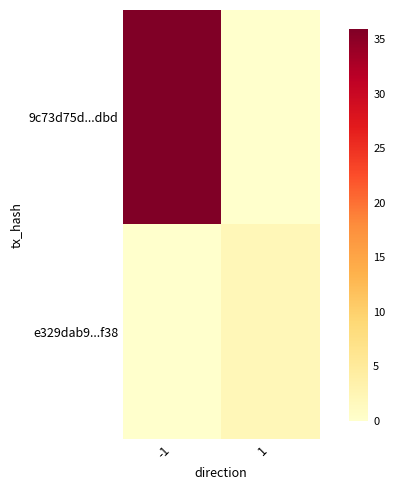

Reading right to left, what are all the values shown in this chart?

9c73d75d...dbd: 1=0	-1=36
e329dab9...f38: 1=2	-1=0